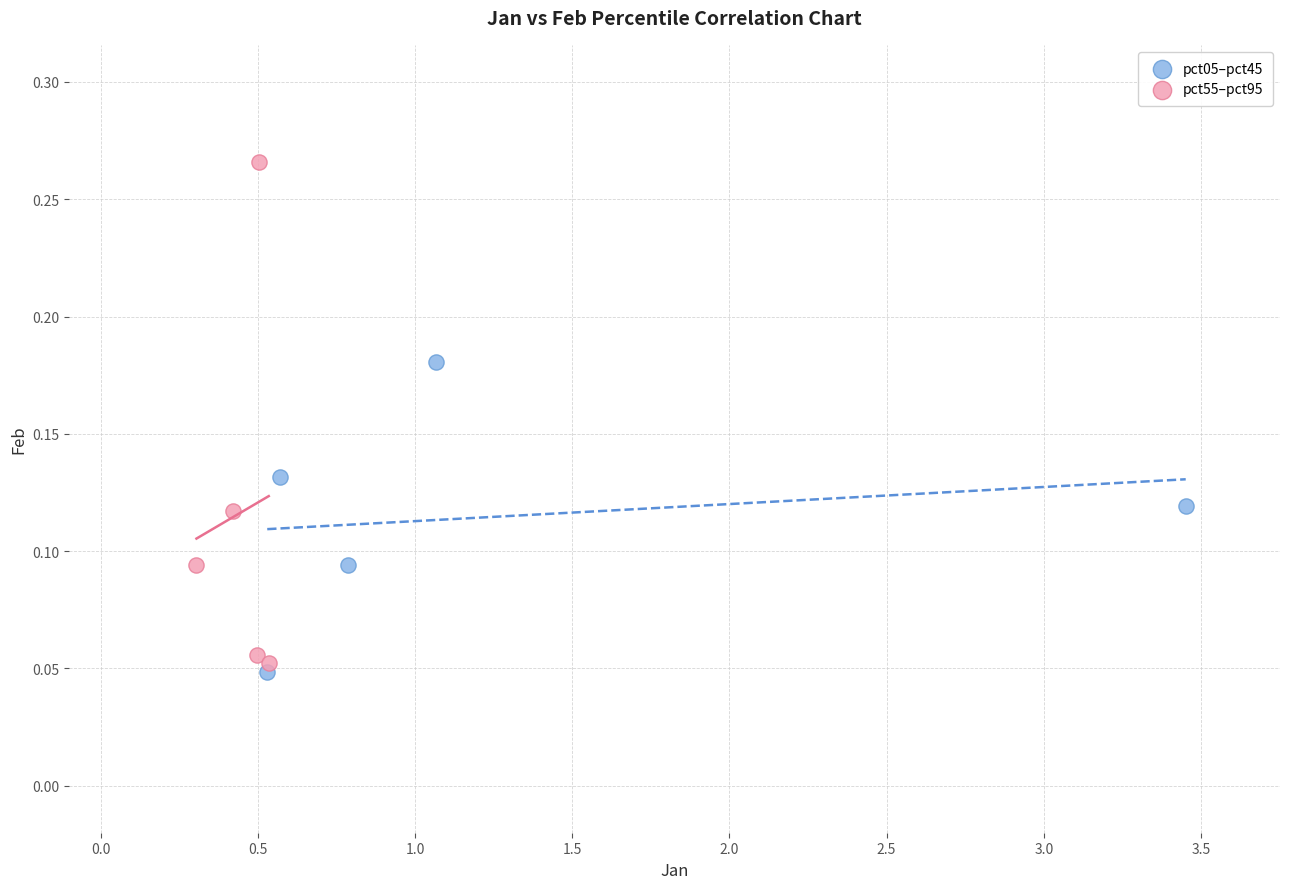

Which series has the largest Y range (max minus min)?

pct55–pct95